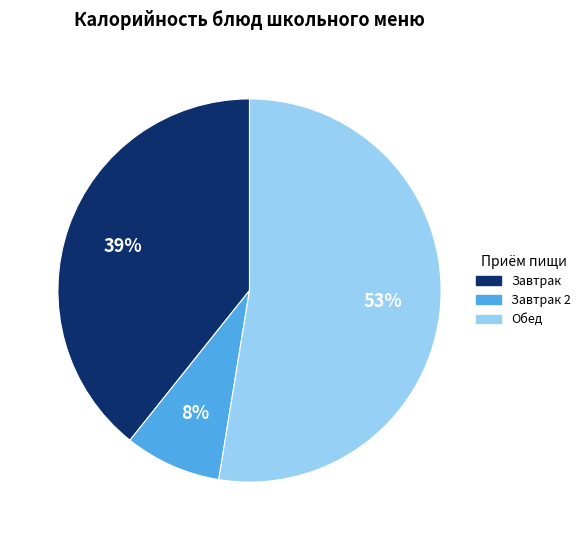

To the nearest percent, what is the average slice percentage?

33%